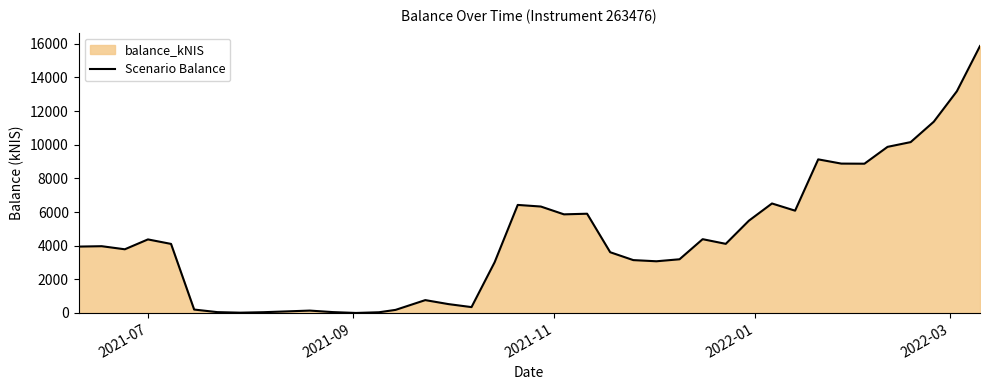

Does the chart display data point markers on the line(s)?

No